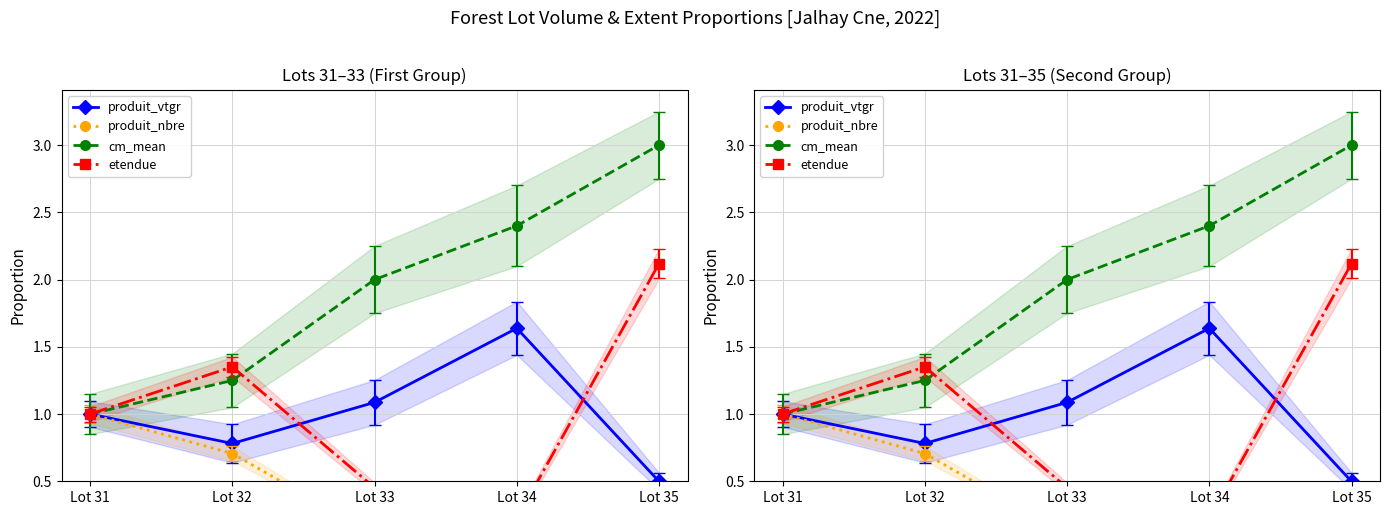

Is the value of etendue at Lot 33 greater than the value of cm_mean at Lot 31?

No